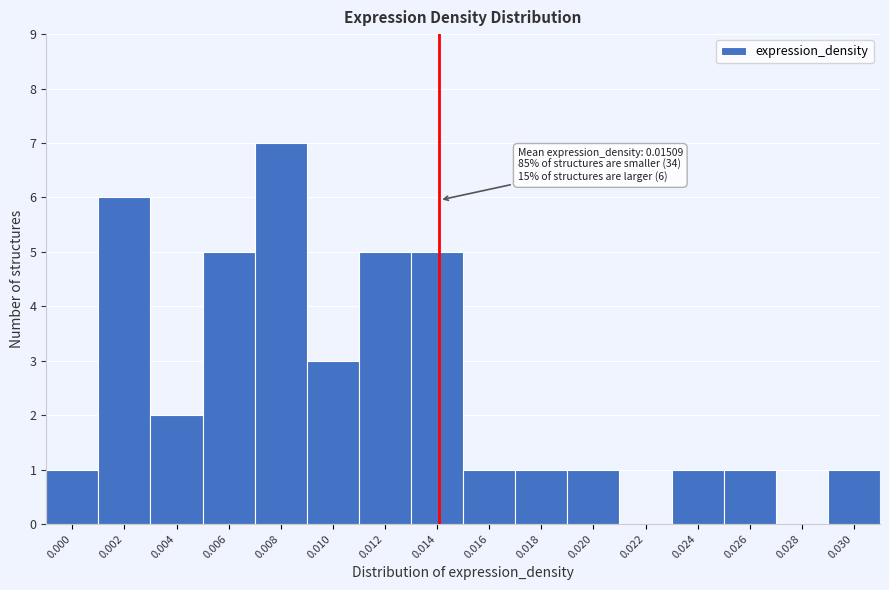

Reading right to left, list all the values displayed in this chart.

0.030=1	0.028=0	0.026=1	0.024=1	0.022=0	0.020=1	0.018=1	0.016=1	0.014=5	0.012=5	0.010=3	0.008=7	0.006=5	0.004=2	0.002=6	0.000=1